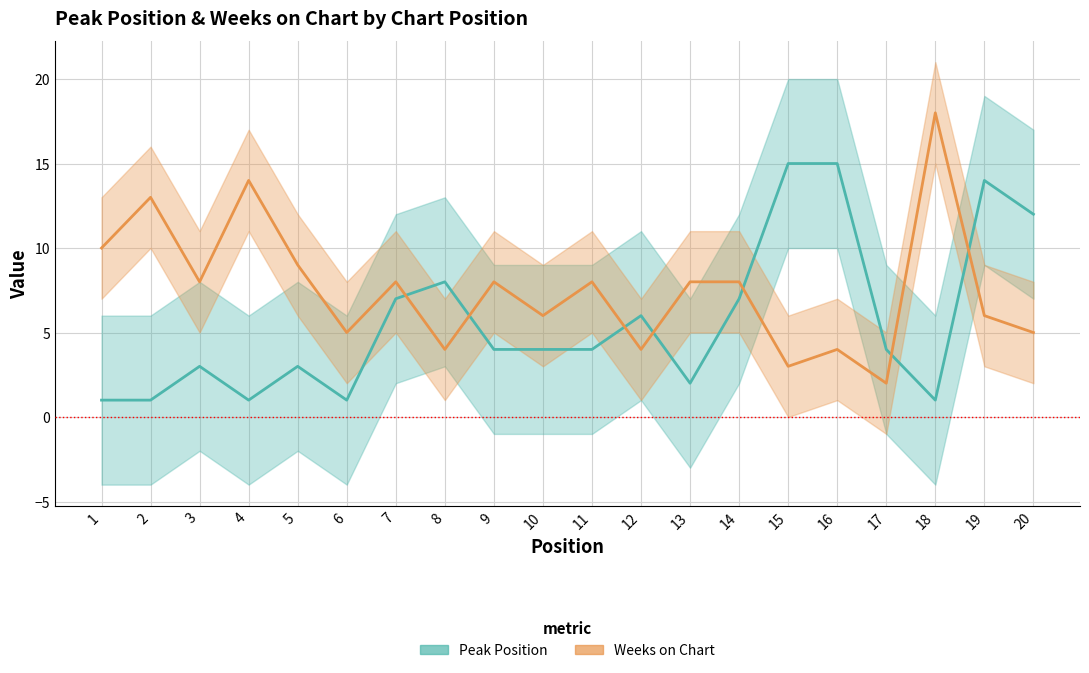

How many distinct data groups are displayed?

2